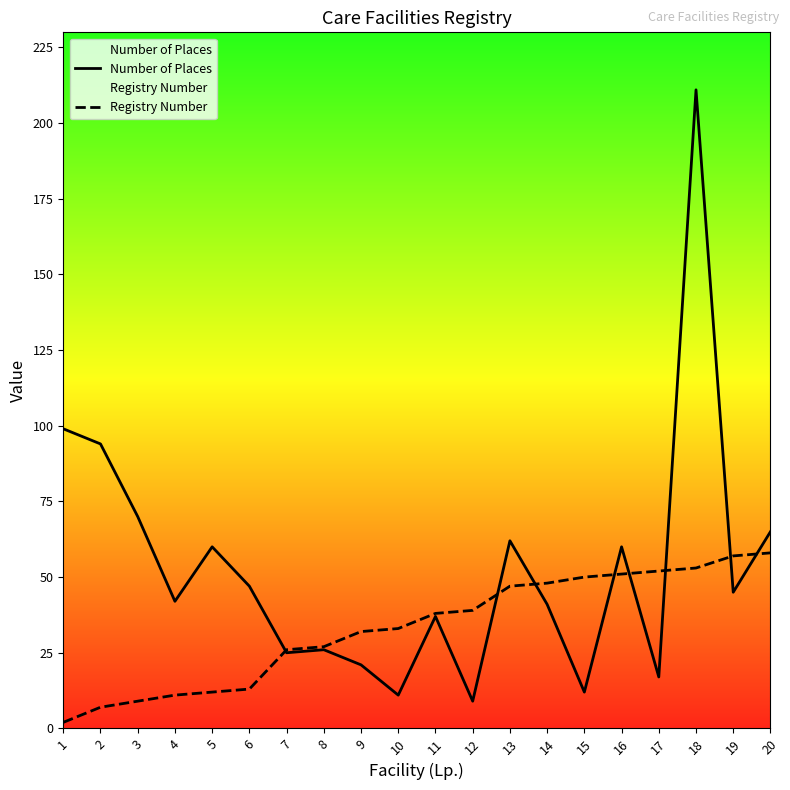

Which series has the largest total across all categories?

Number of Places